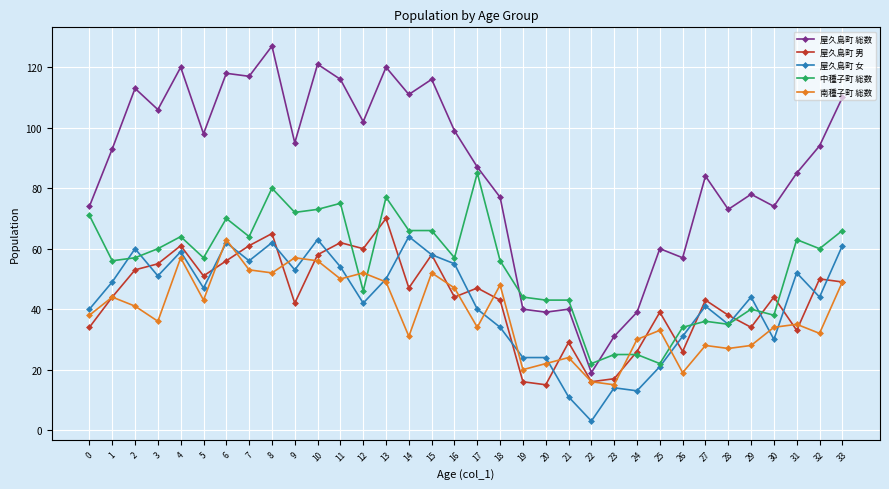

What is the total value across all series at 8?

386